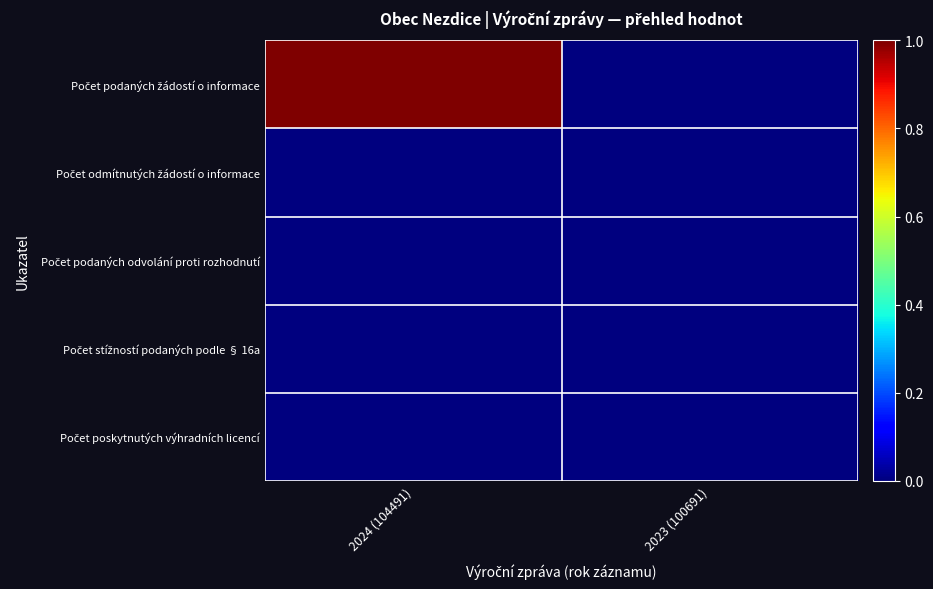

Which series has the largest range (max minus min)?

Počet podaných žádostí o informace